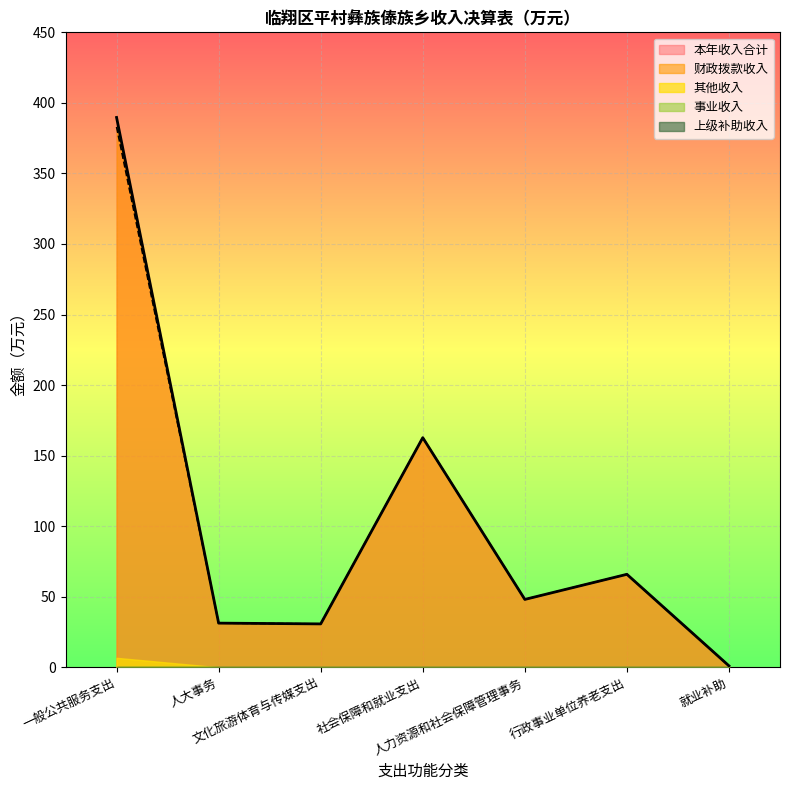

Reading left to right, extract all data points from this chart.

财政拨款收入: 383.0	31.3	30.7	162.7	48.1	65.9	1.0
上级补助收入: 0.0	0.0	0.0	0.0	0.0	0.0	0.0
事业收入: 0.0	0.0	0.0	0.0	0.0	0.0	0.0
其他收入: 6.7	0.0	0.0	0.0	0.0	0.0	0.0
本年收入合计: 389.7	31.3	30.7	162.7	48.1	65.9	1.0